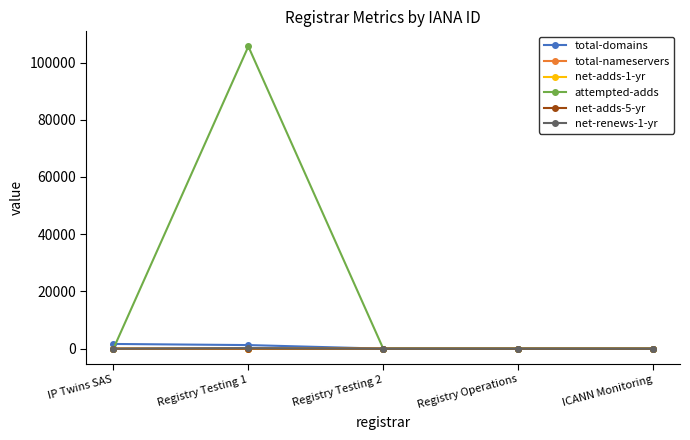

Which series has the widest spread of values?

attempted-adds